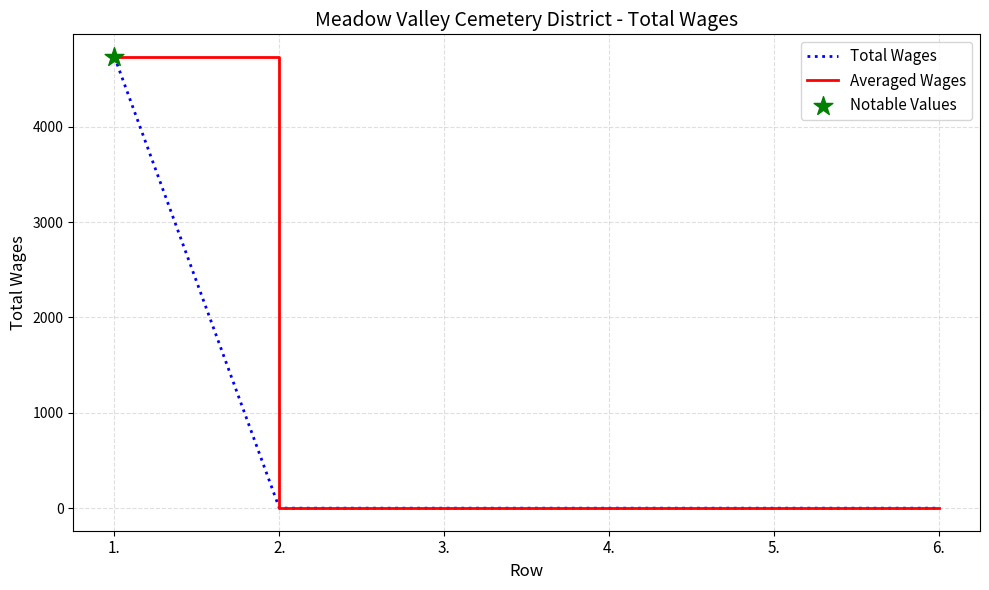

Does the chart have visible grid lines?

Yes